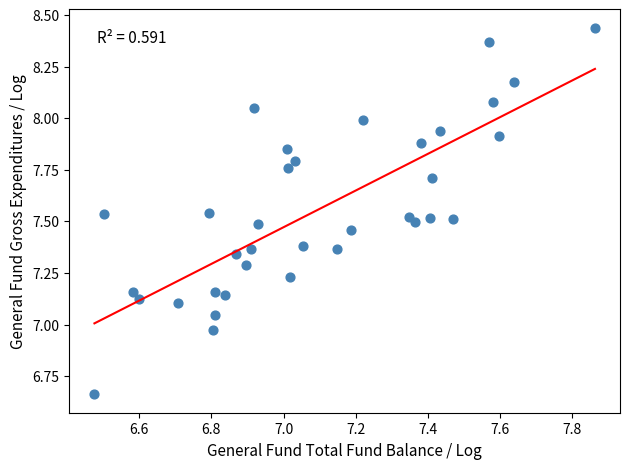

What is the range of X values (max minus min)?

1.4